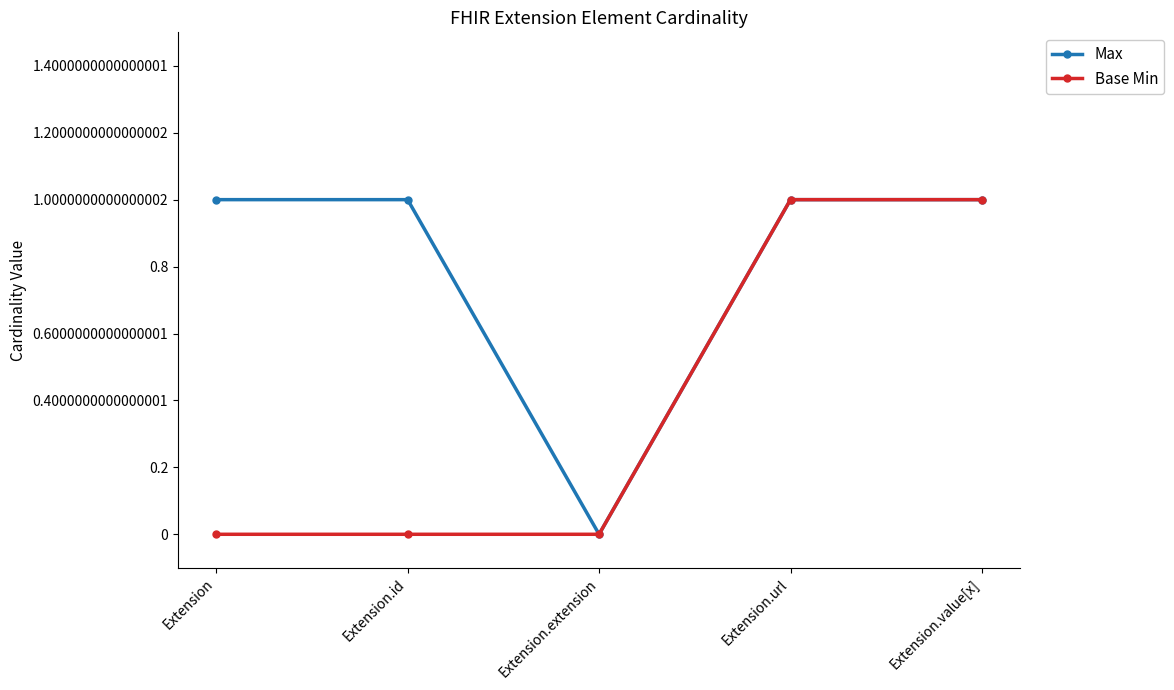

What are all the series names shown in the legend?

Max, Base Min